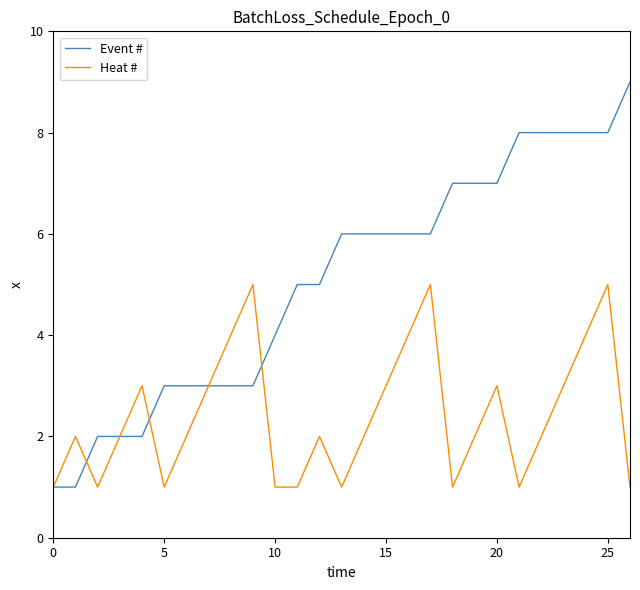

What is the maximum value for Heat #?

5